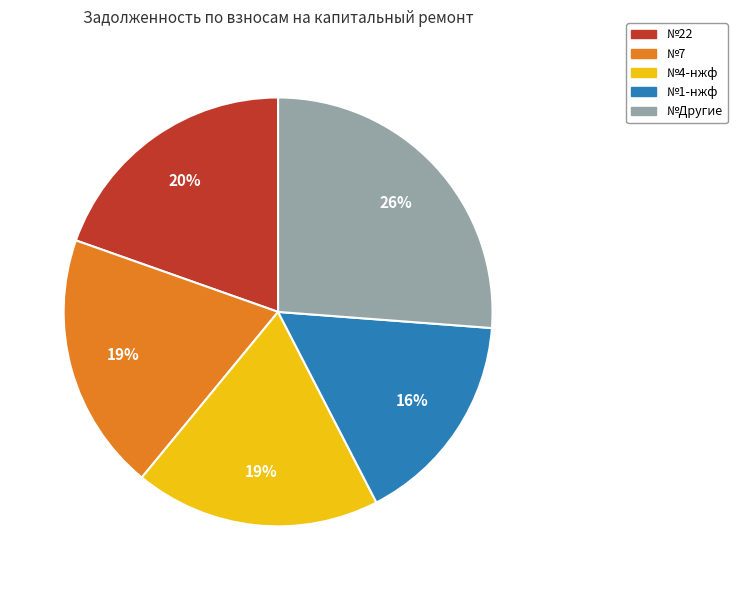

Combined, do №1-нжф and №Другие account for over 50%?

No